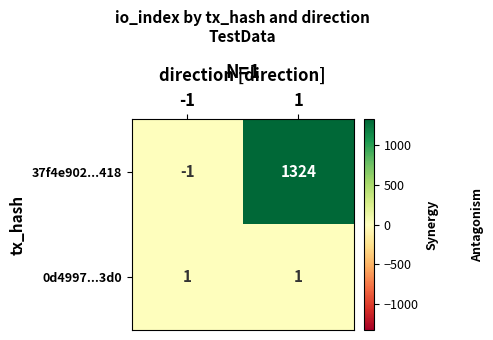

Which series changed the most between -1 and 1?

37f4e902...418